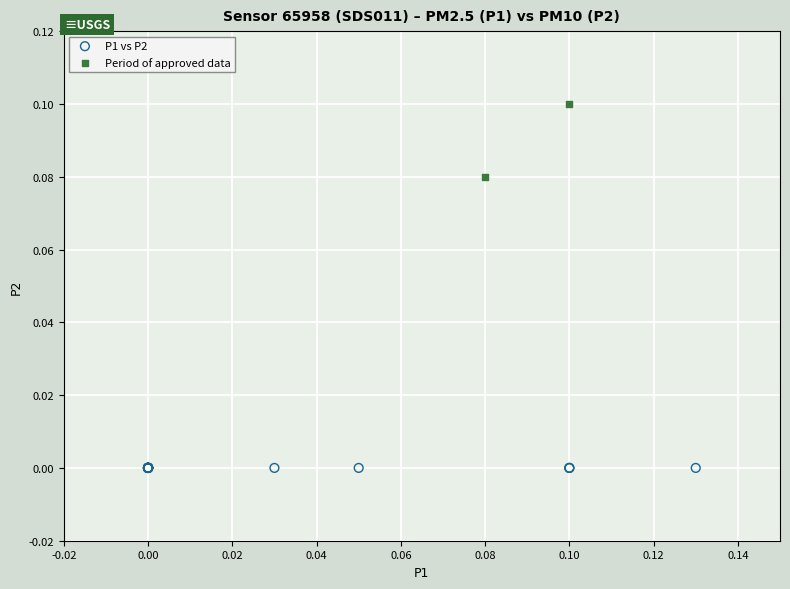

Which series contains the lowest Y value?

P1 vs P2